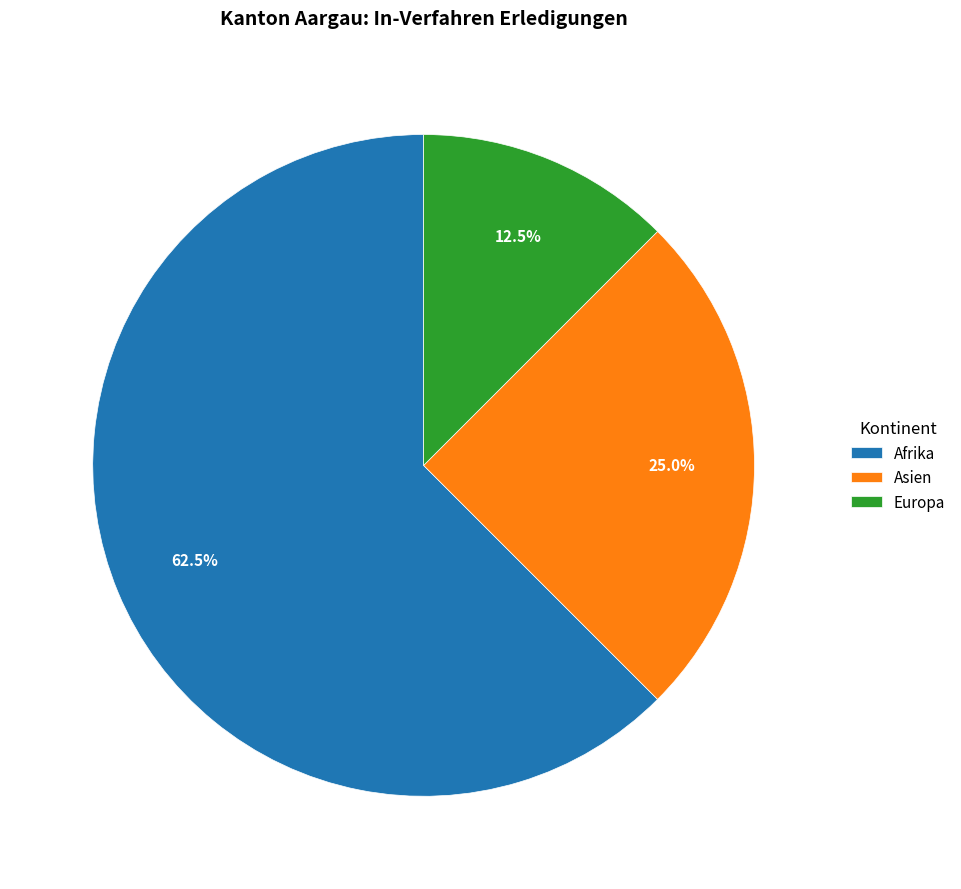

Is there a majority slice in this chart?

Yes